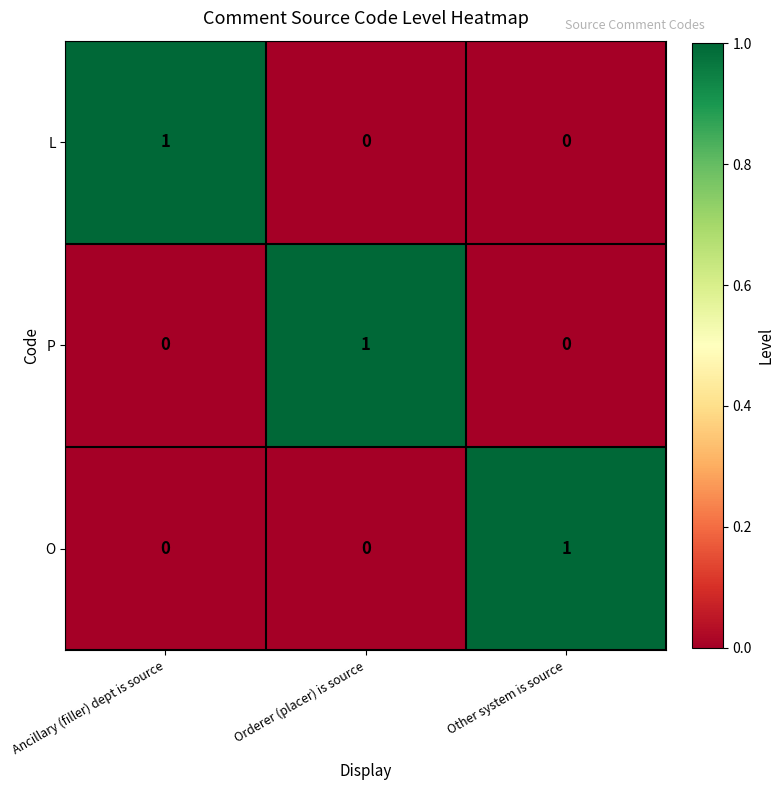

How many L values are between 0 and 1?

3